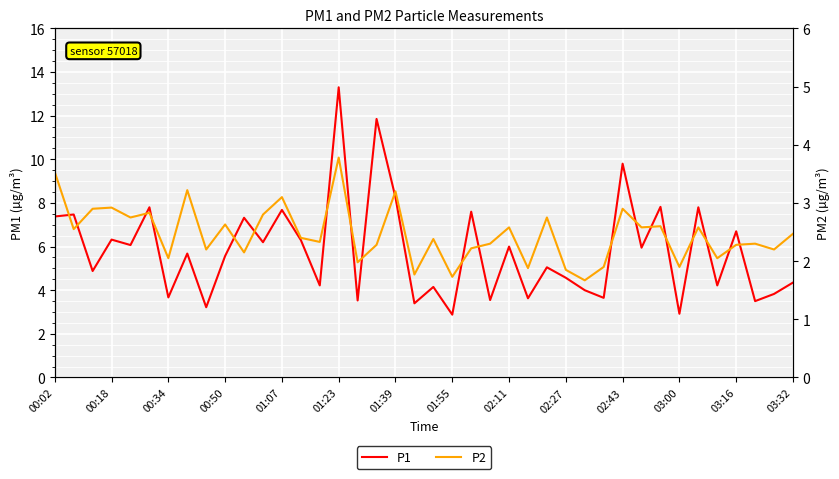

Which series changed the most between 18 and 20?

P1